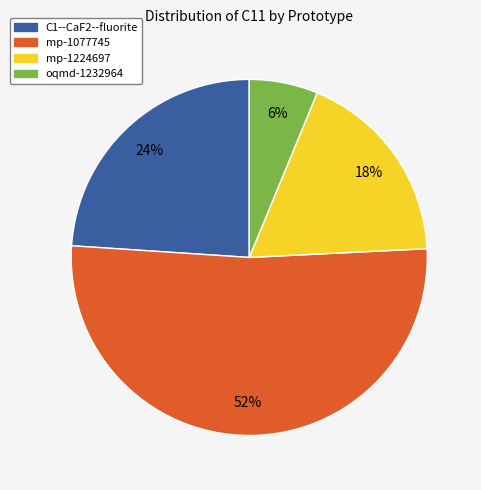

Which category has the biggest portion of the pie?

mp-1077745